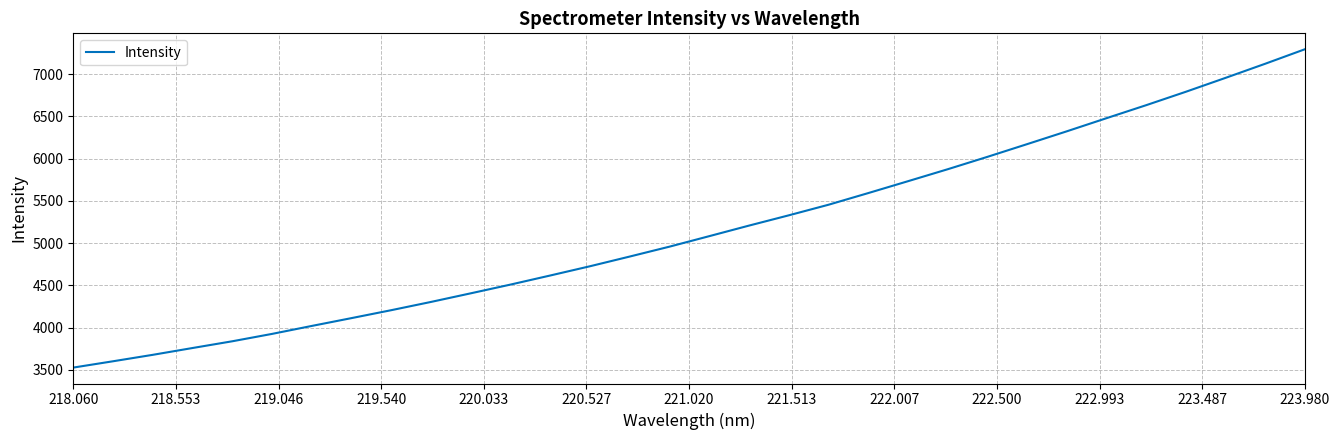

What is the smallest value displayed?

3525.7